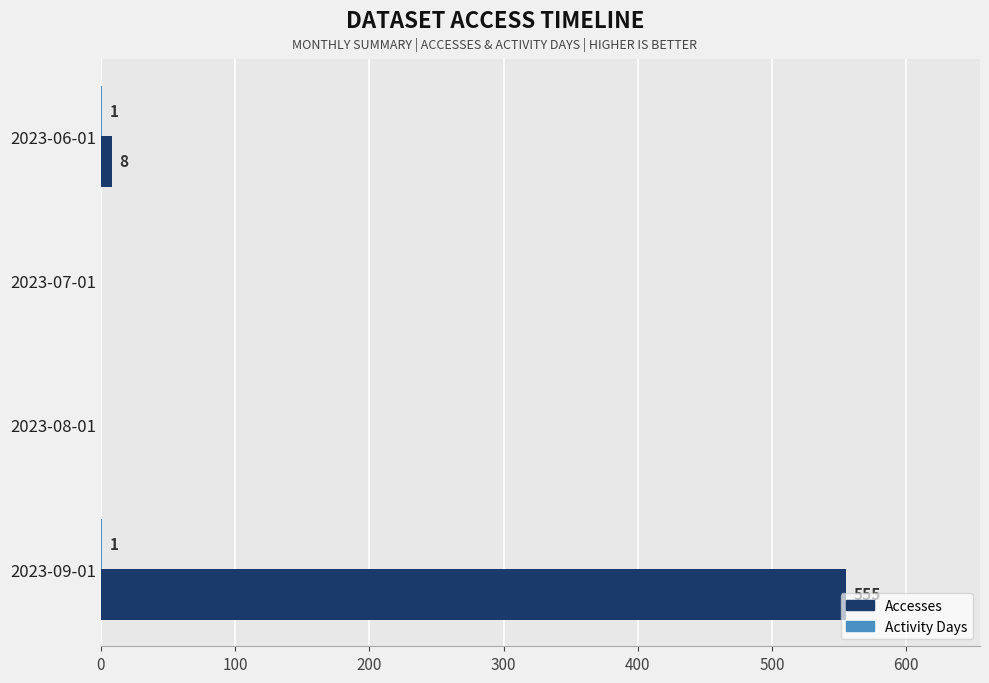

At which category does the chart reach its peak across all series?

2023-09-01